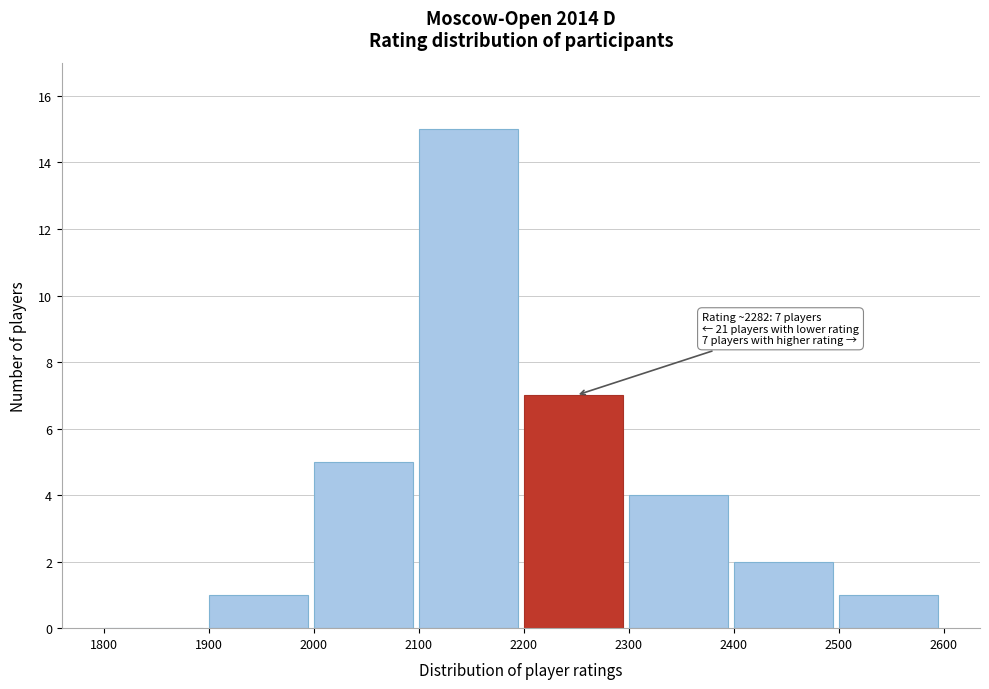

Over which range of the x-axis is the bar tallest?

2100 to 2200